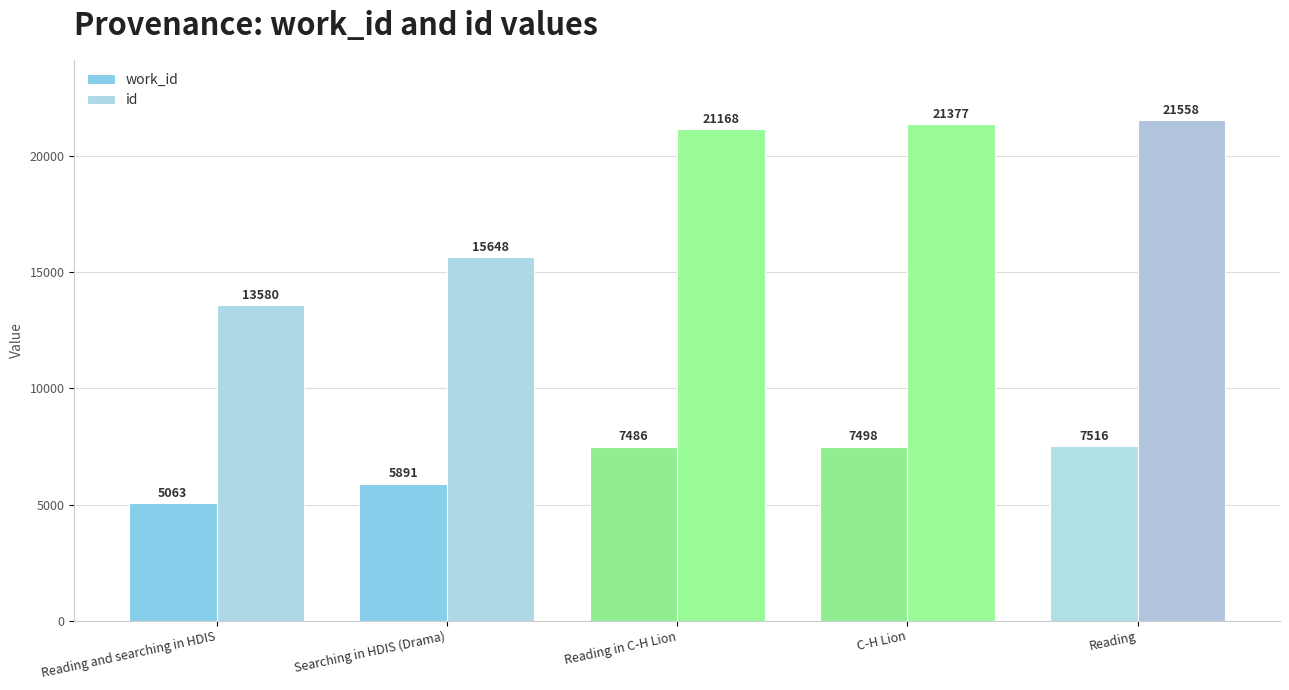

Are the bars horizontal?

No